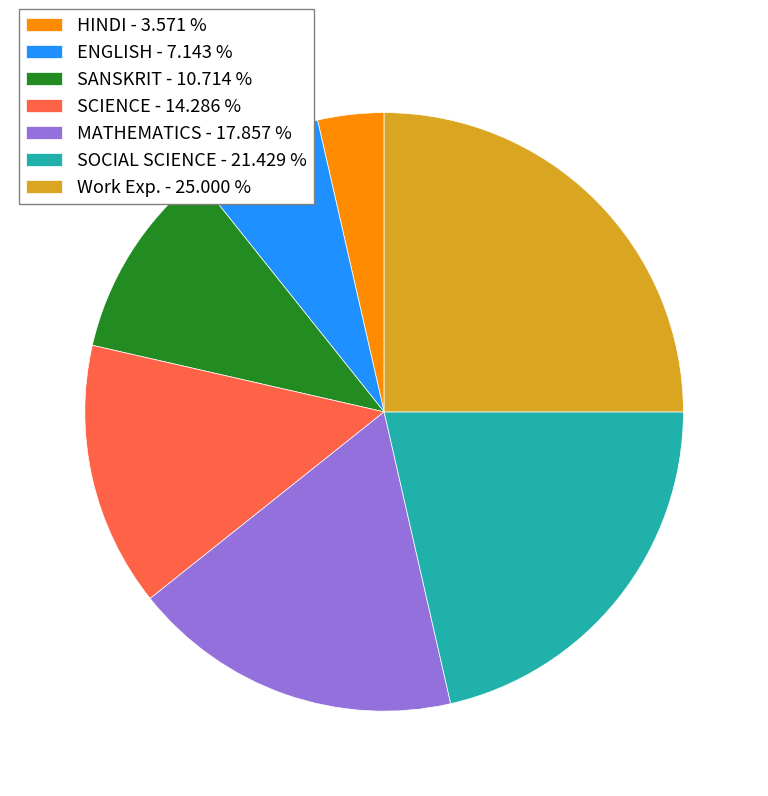

Combined, do SOCIAL SCIENCE and Work Exp. account for over 50%?

No